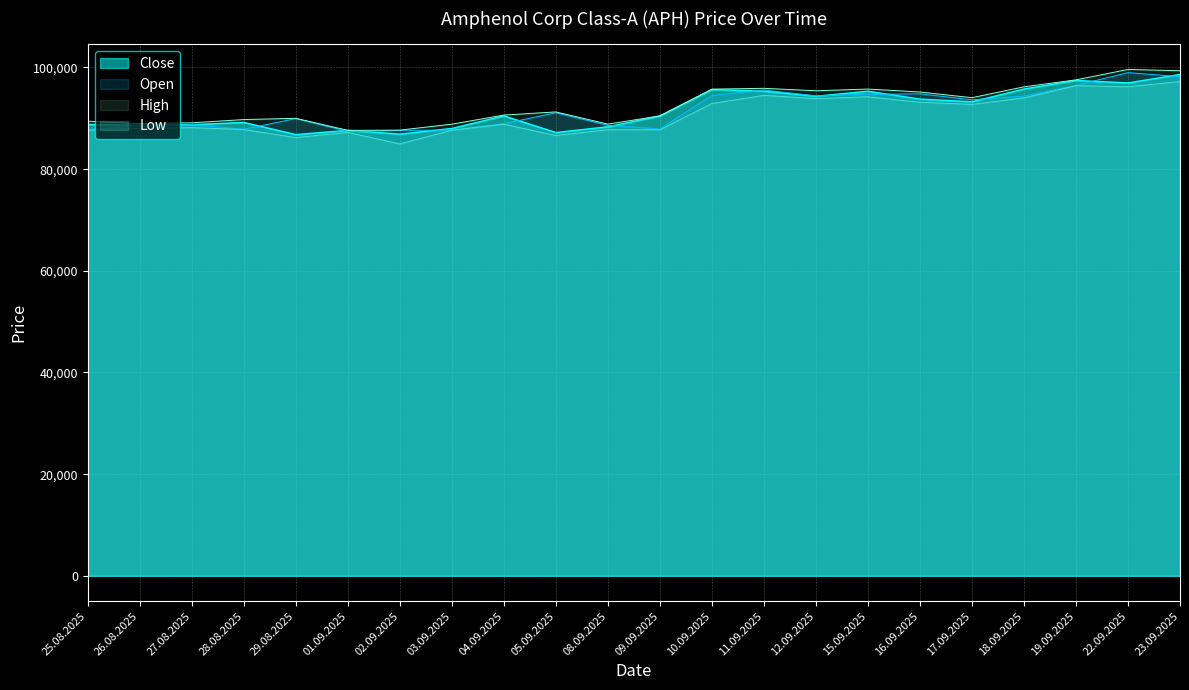

Read the Low value at 01.09.2025.

87233